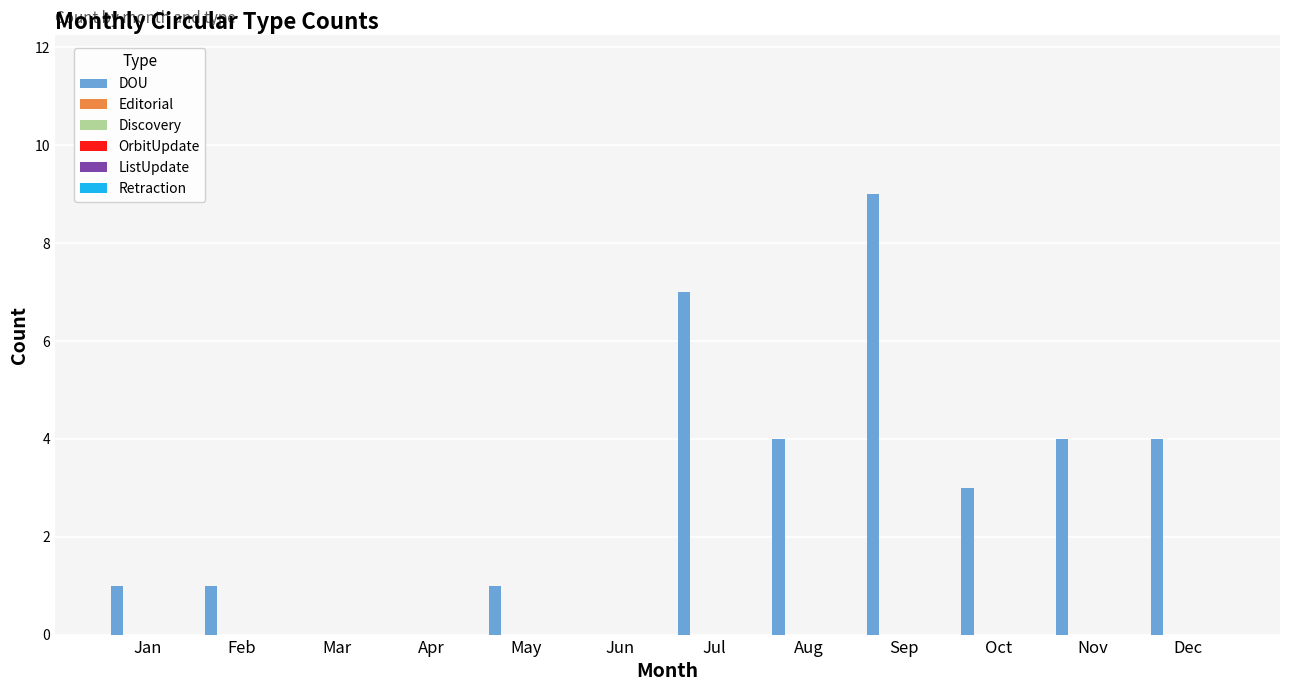

What is the sum of all values?

34